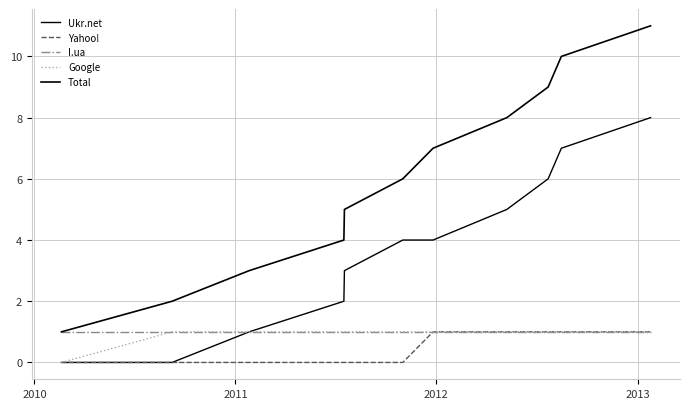

Is this an area chart (filled region under the line)?

No